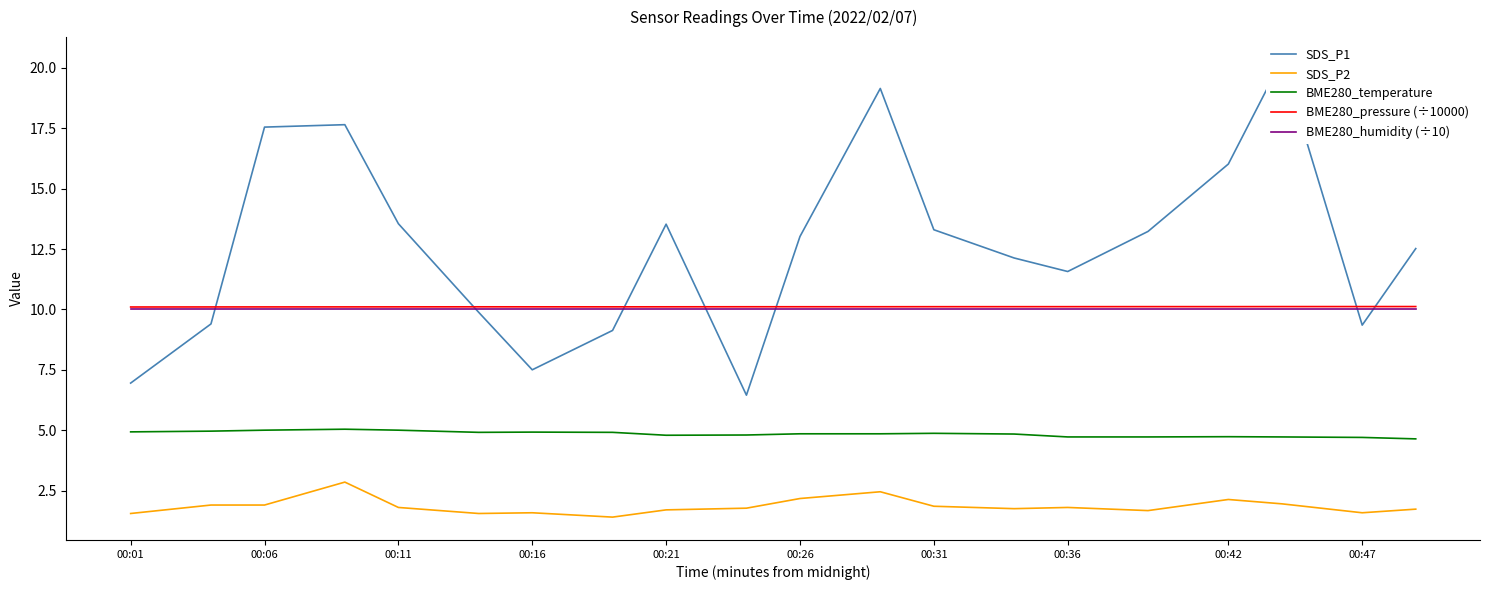

How many lines are shown in the chart?

5